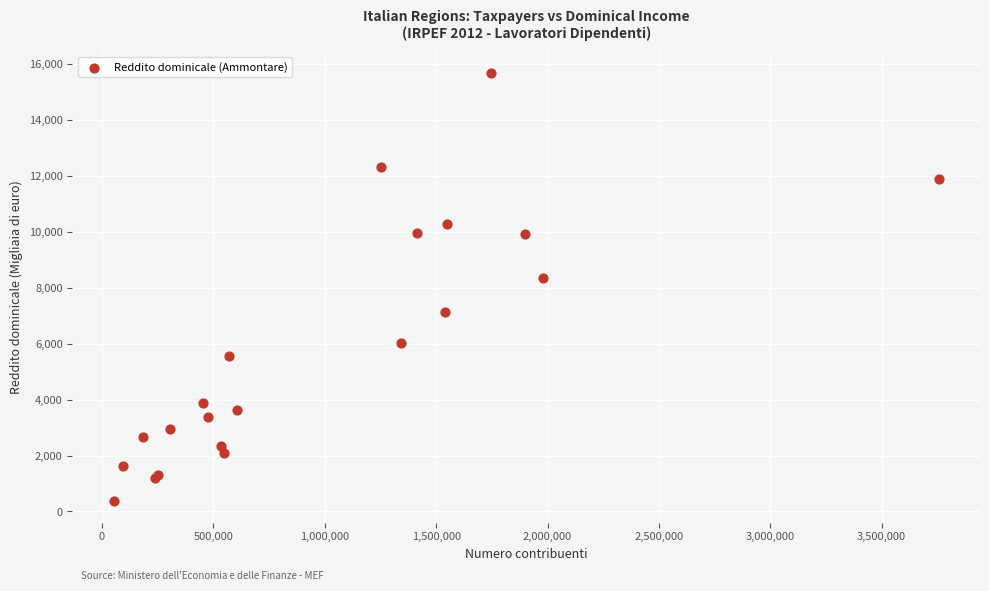

What Y value in the scatter plot is closest to 8017?

8331